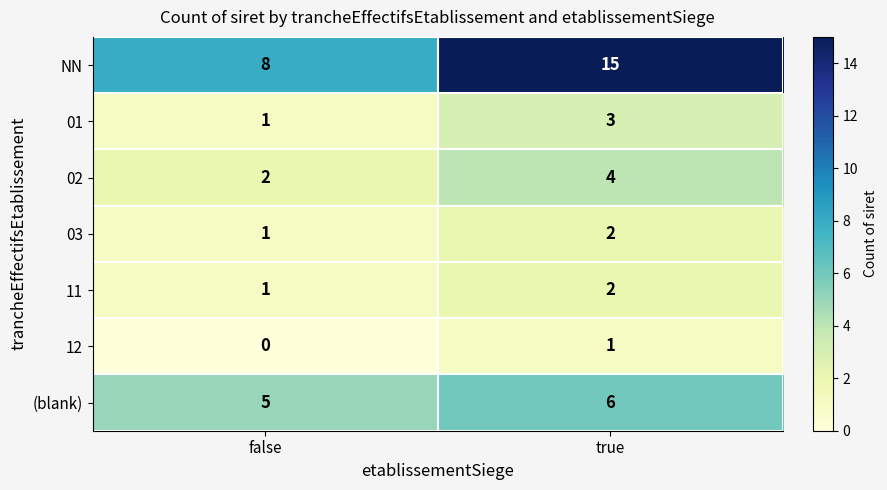

What is the approximate value of NN at false?

8